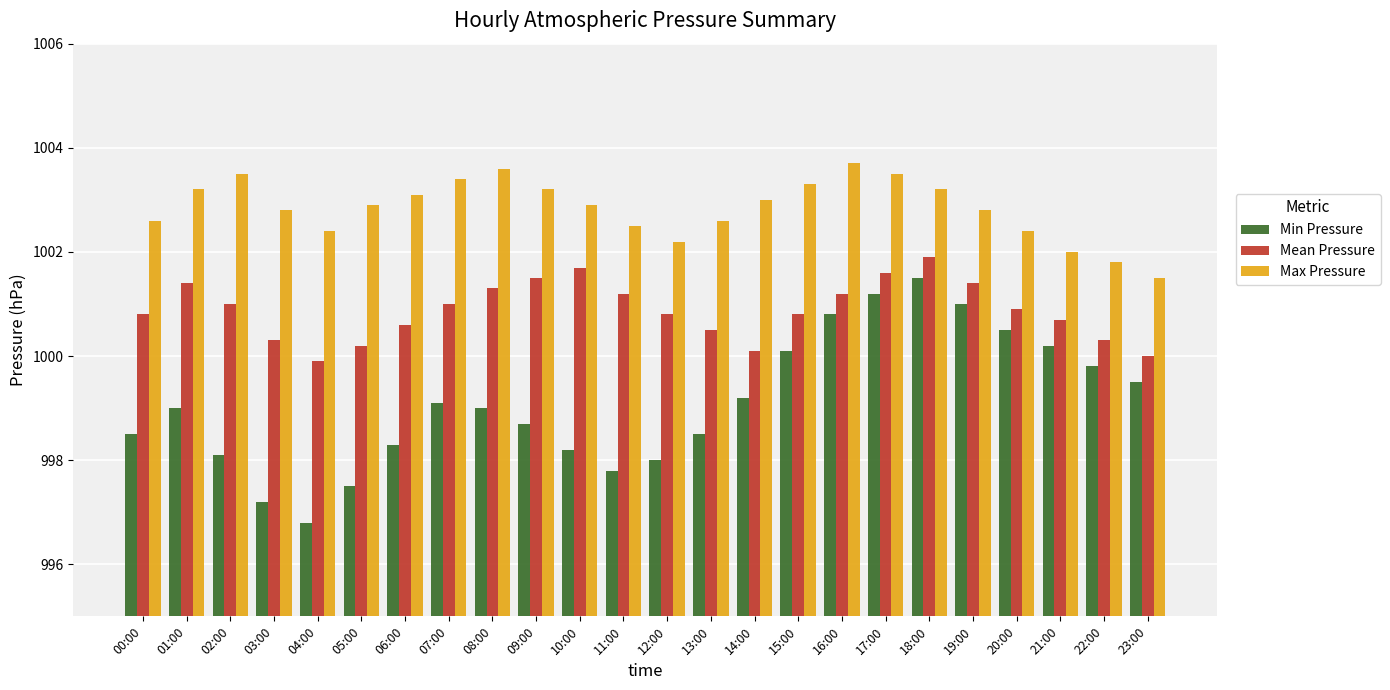

At 02:00, list the series in order from largest to smallest.

Max Pressure, Mean Pressure, Min Pressure